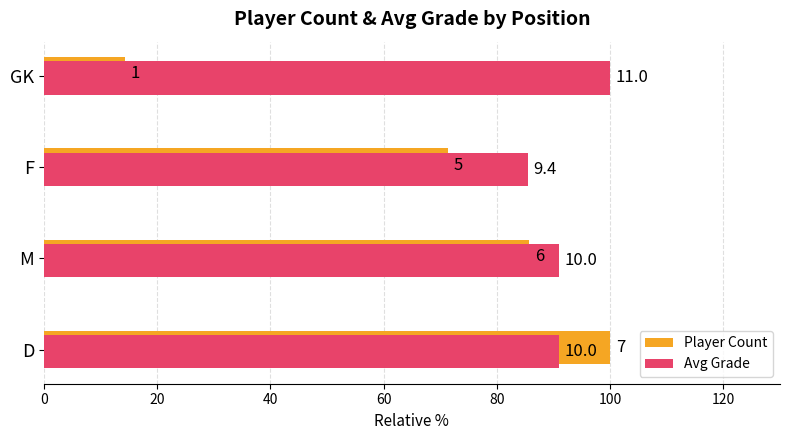

What is the lowest value of the Avg Grade series?

85.5